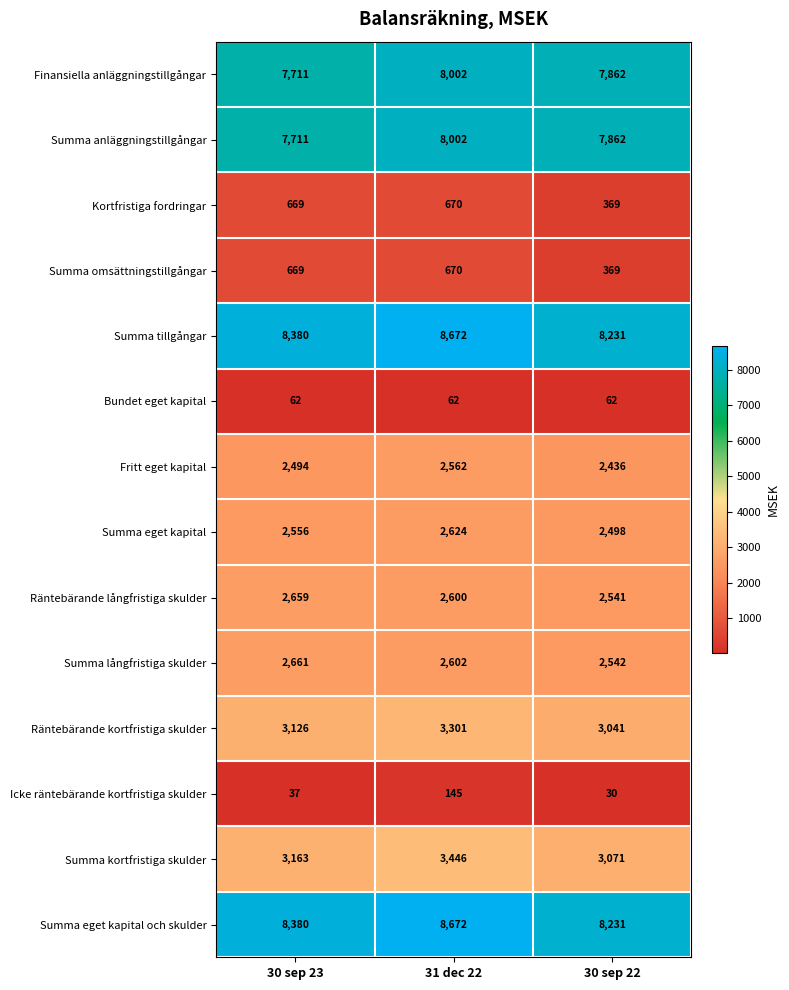

What is the difference between the maximum and minimum values in the Fritt eget kapital series?

126